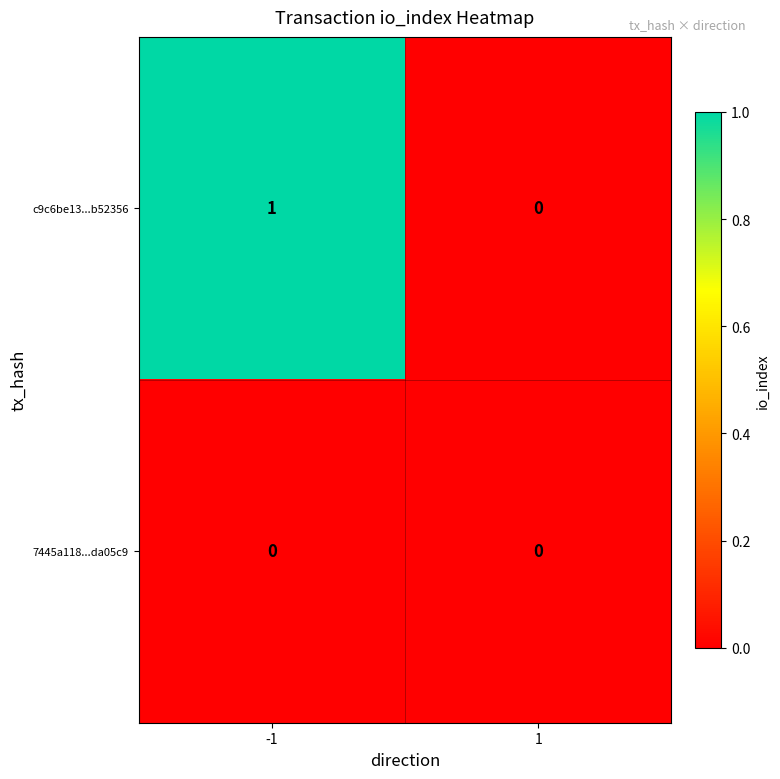

What is the total value across all series at -1?

1